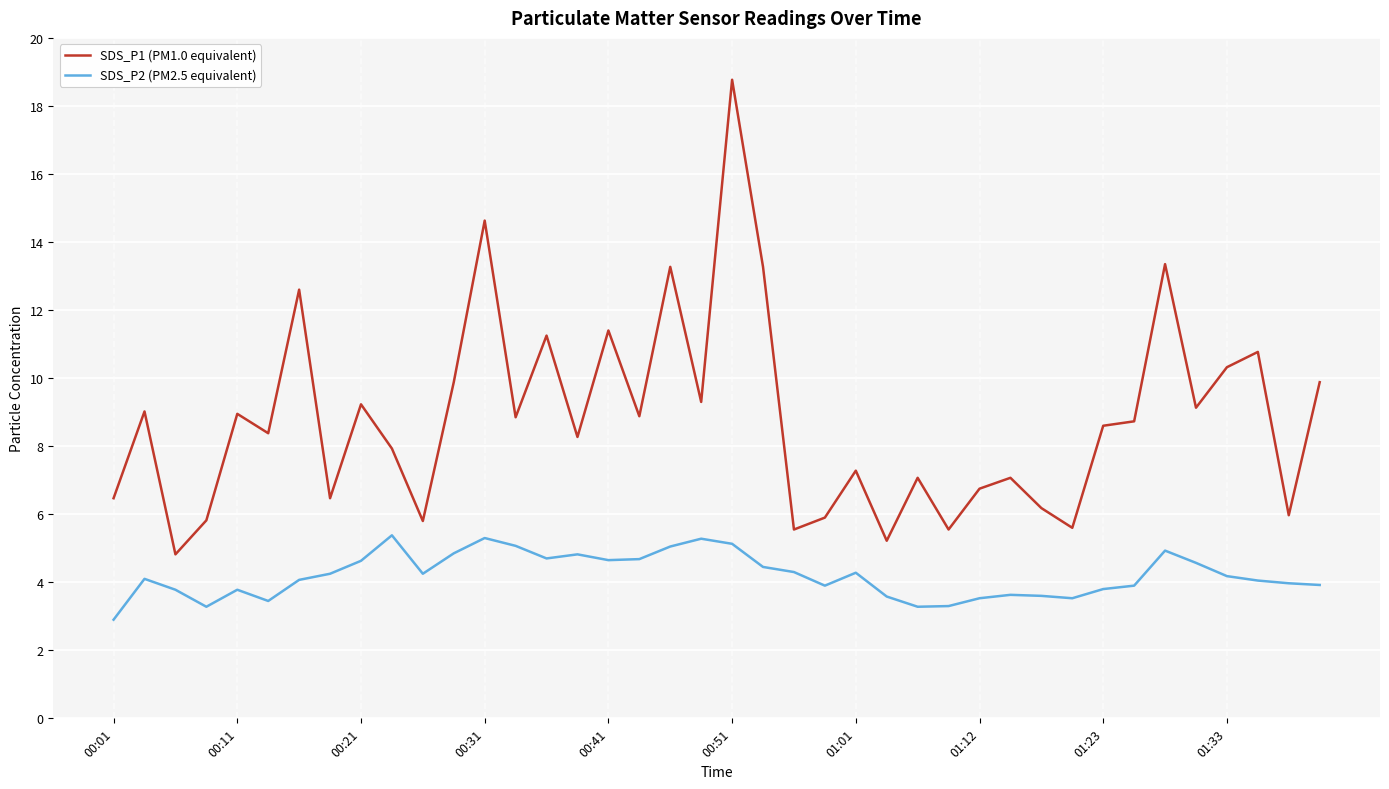

Which series has the largest range (max minus min)?

SDS_P1 (PM1.0 equivalent)